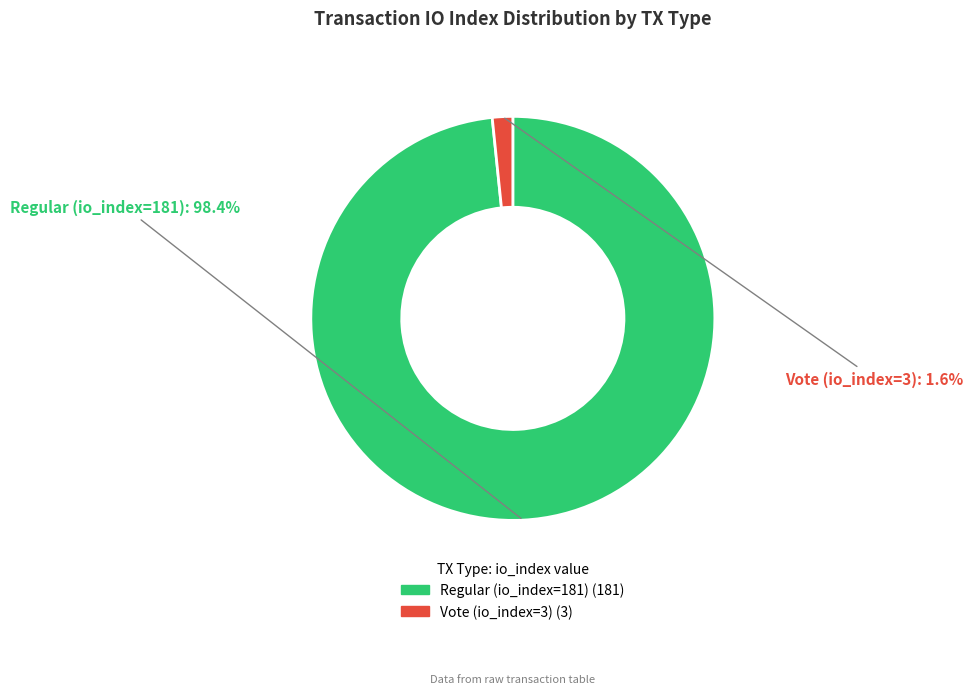

Is it true that Regular (io_index=181) is 90% of the pie?

False